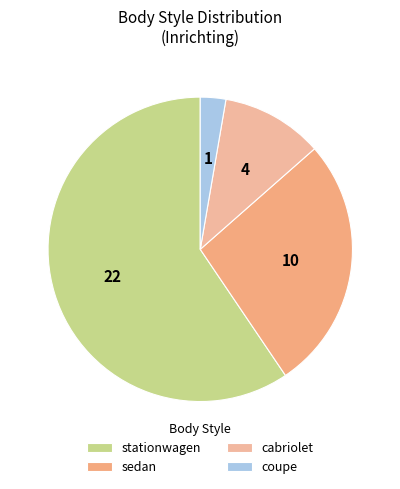

Is there any slice that represents more than half of the pie?

Yes